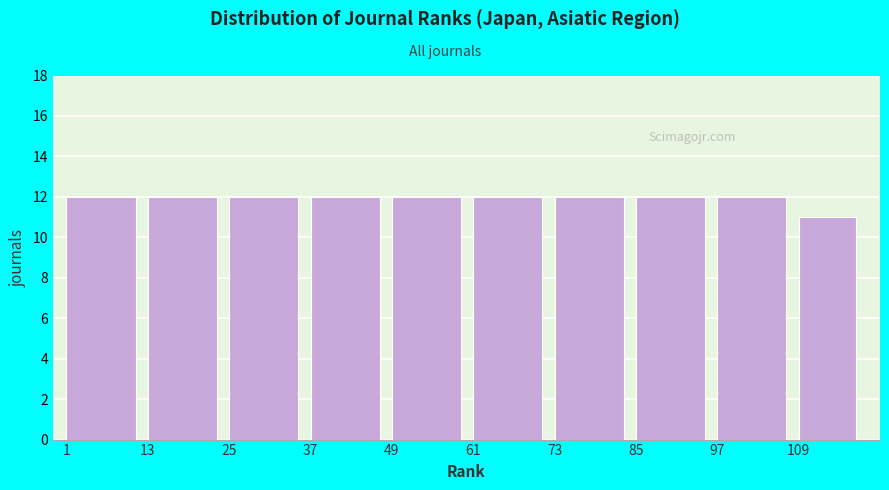

Reading left to right, transcribe this chart: for each bar, give the range it covers on the x-axis and its height. Neither the bar edges nor the heights are printed on the chart, so give them approximately, as read against the axes.

1 to 13: 12
13 to 25: 12
25 to 37: 12
37 to 49: 12
49 to 61: 12
61 to 73: 12
73 to 85: 12
85 to 97: 12
97 to 109: 12
109 to 119: 11